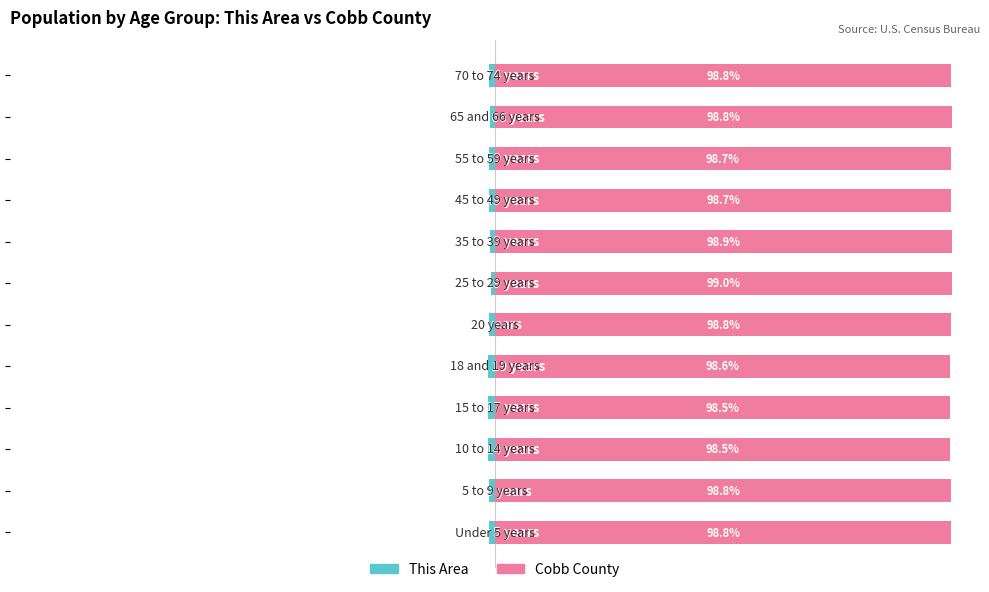

Reading left to right, list all the values displayed in this chart.

This Area: -1.2	-1.2	-1.5	-1.5	-1.4	-1.2	-1.0	-1.1	-1.3	-1.3	-1.2	-1.2
Cobb County: 98.8	98.8	98.5	98.5	98.6	98.8	99.0	98.9	98.7	98.7	98.8	98.8